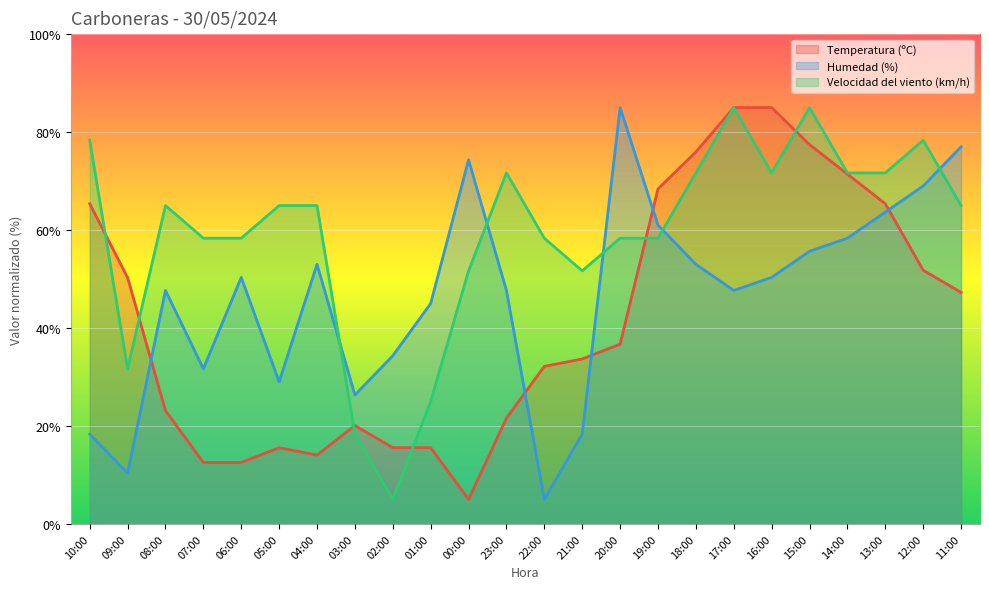

Which series has the largest total across all categories?

Velocidad del viento (km/h)